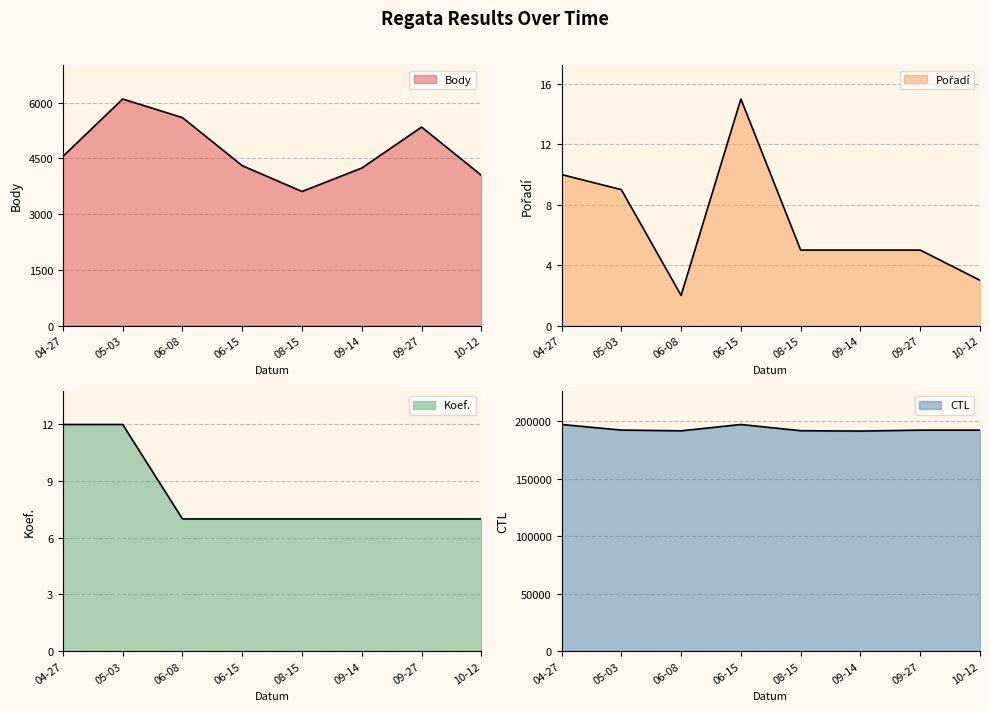

The value of Pořadí at 09-14 is 5. True or false?

True